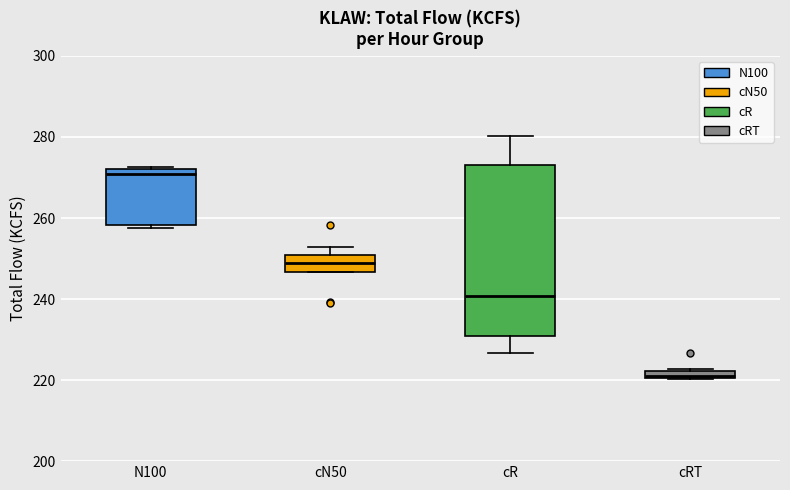

Which box has the highest median line?

N100